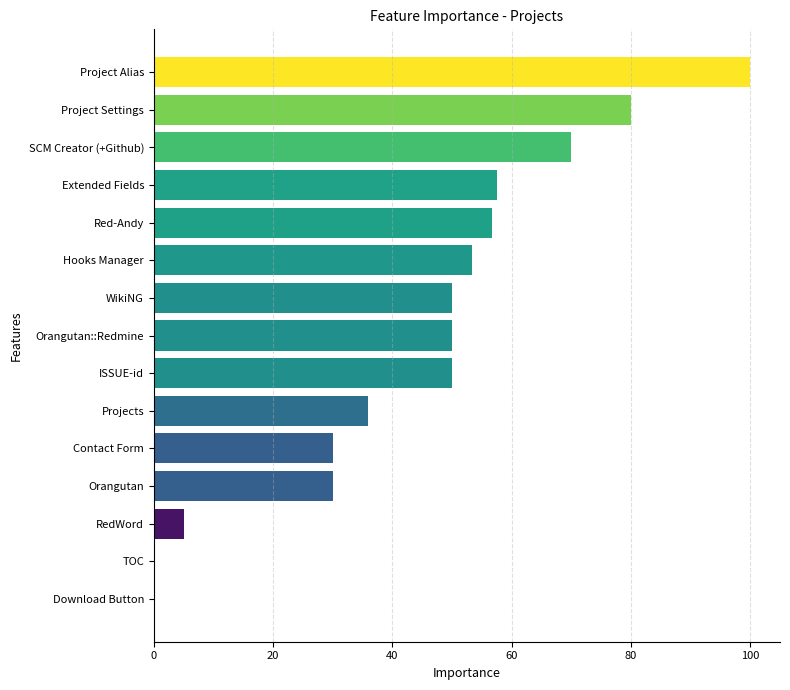

Count the number of data series in this chart.

1